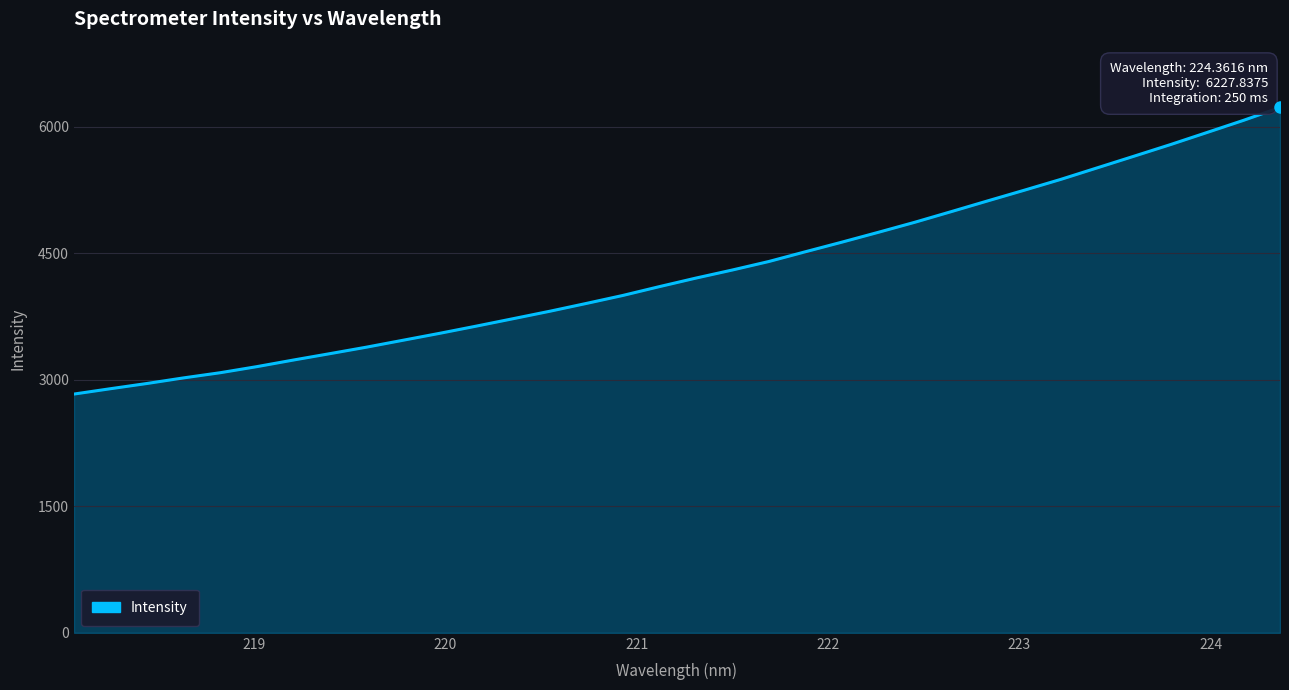

What is the average value?

4284.3